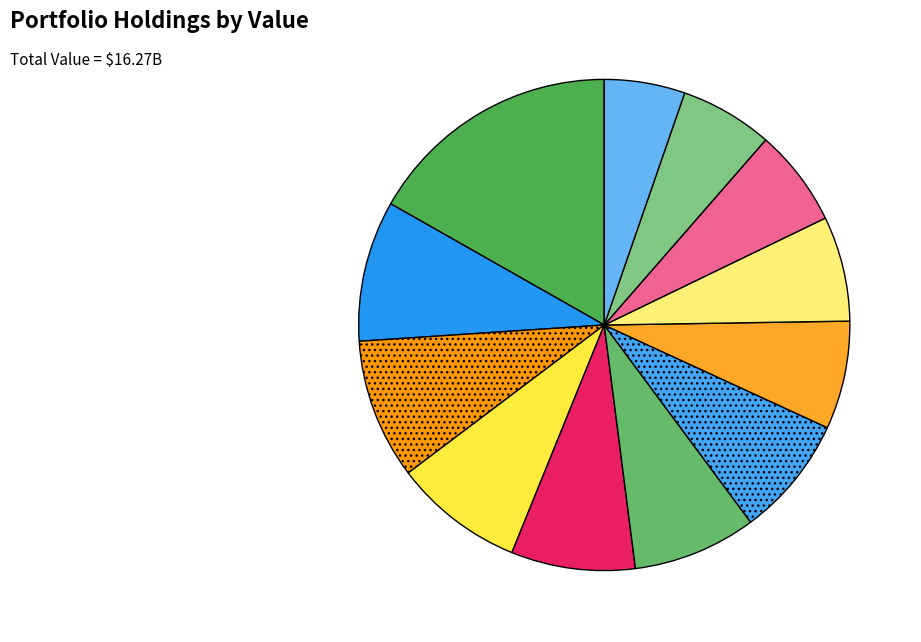

Approximately how many times larger is the value at MCCORMICK & CO NON VTG SHRS compared to AUTOMATIC DATA PROCESSING?

0.9